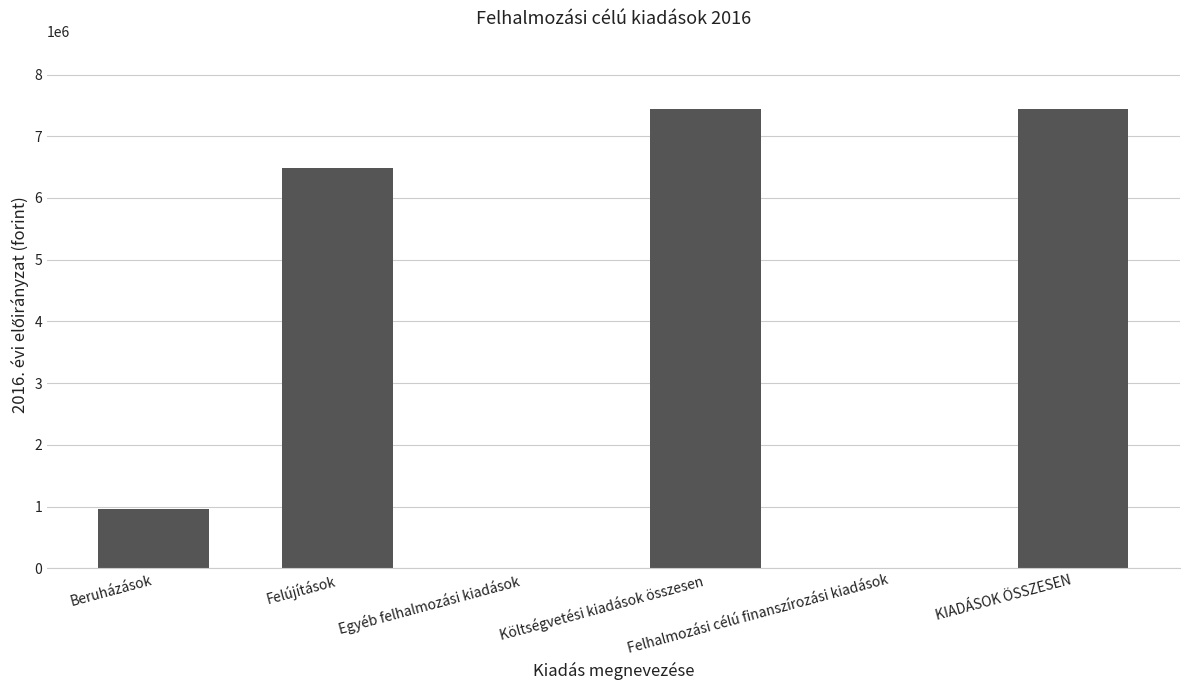

What is the greatest value displayed?

7433338